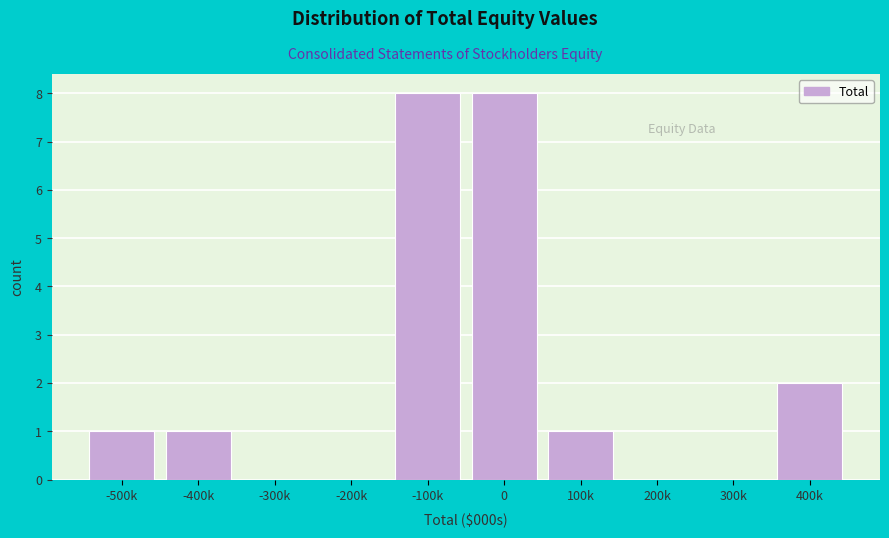

Reading left to right, extract all data points from this chart.

-500k=1	-400k=1	-300k=0	-200k=0	-100k=8	0=8	100k=1	200k=0	300k=0	400k=2